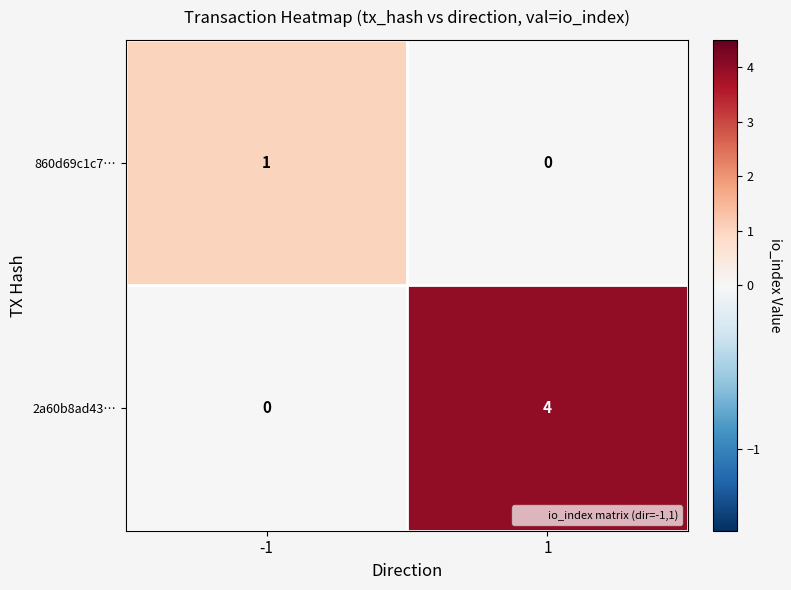

What is the spread (max minus min) of values at 1?

4